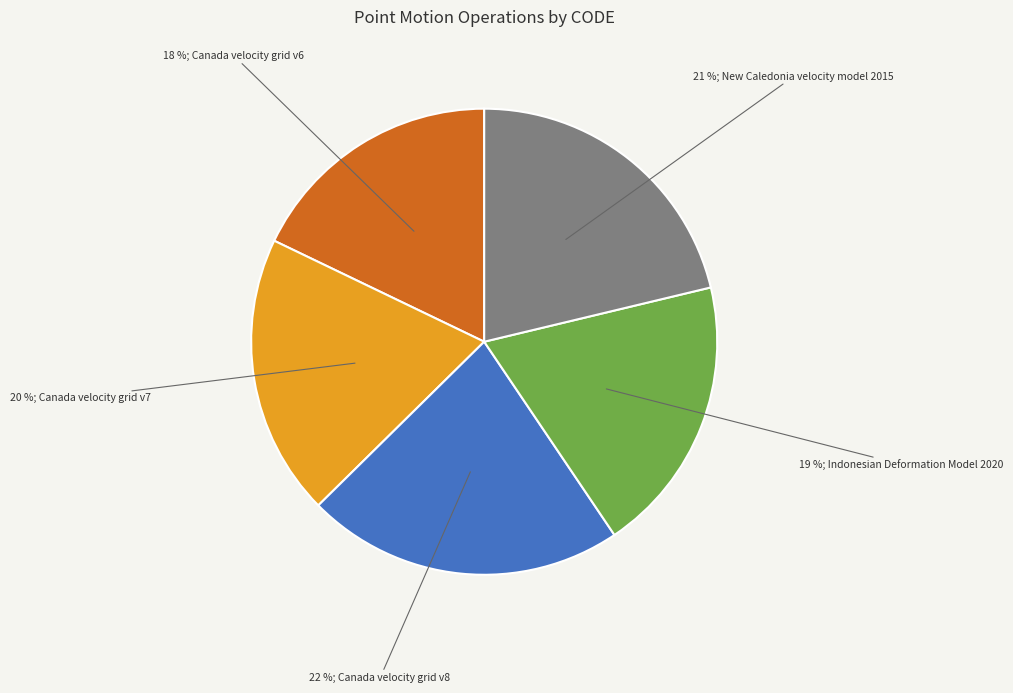

Does any single category account for the majority?

No